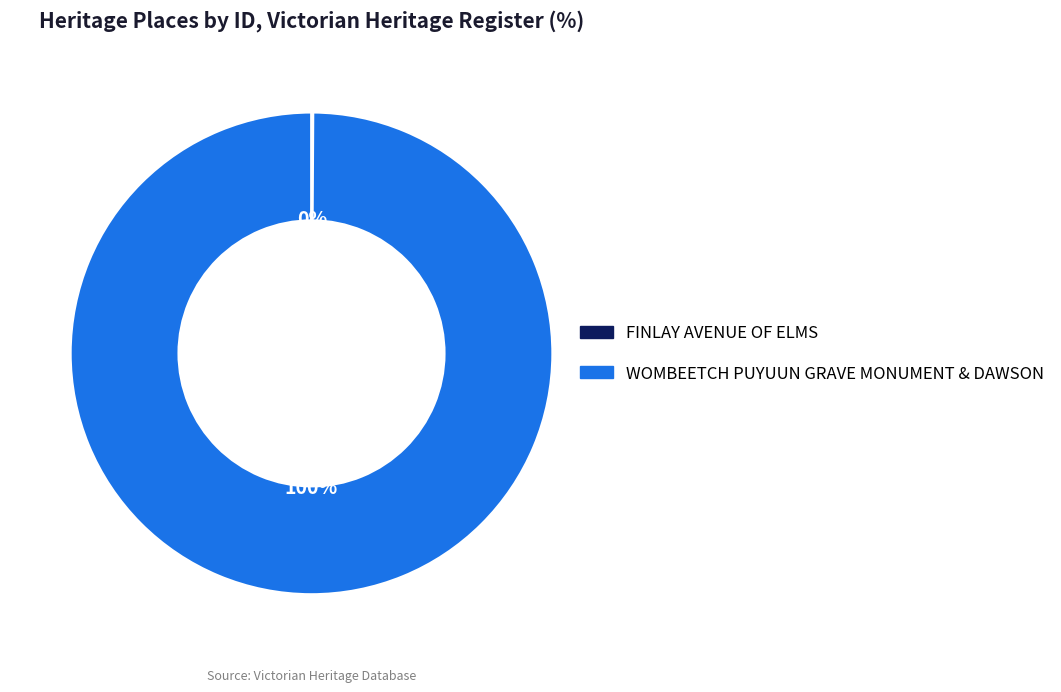

Does WOMBEETCH PUYUUN GRAVE MONUMENT & DAWSON account for over 50% of the chart?

Yes